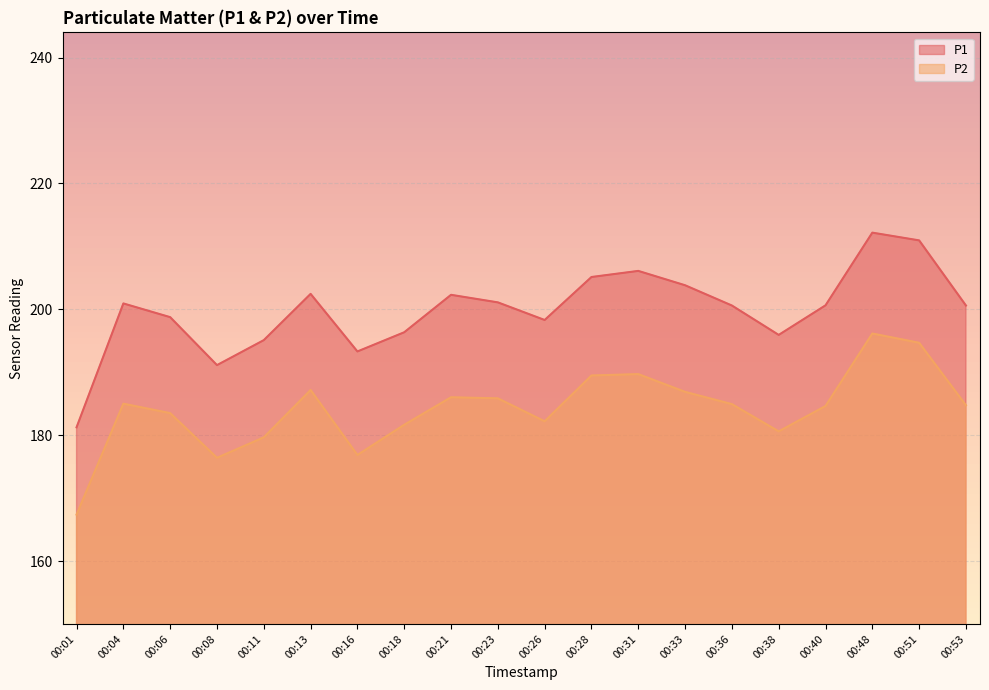

What are all the series names shown in the legend?

P1, P2